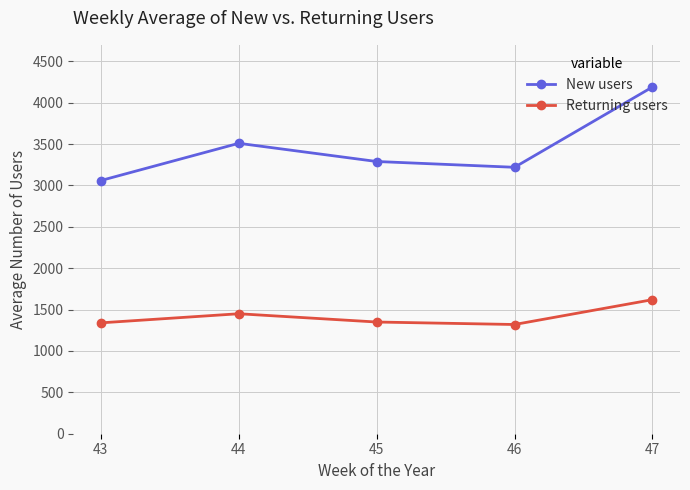

The Returning users series shows 349 at 43. True or false?

False